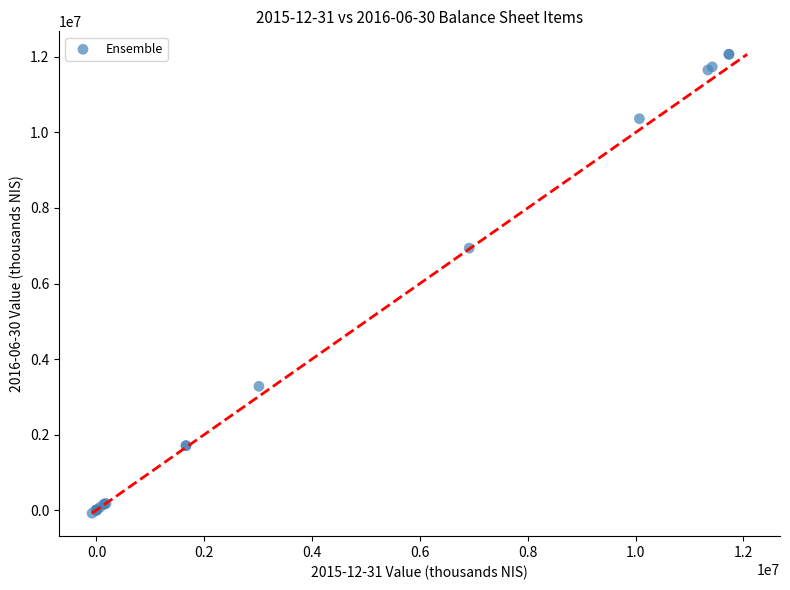

What Y value in the scatter plot is closest to 5993500?

6936000